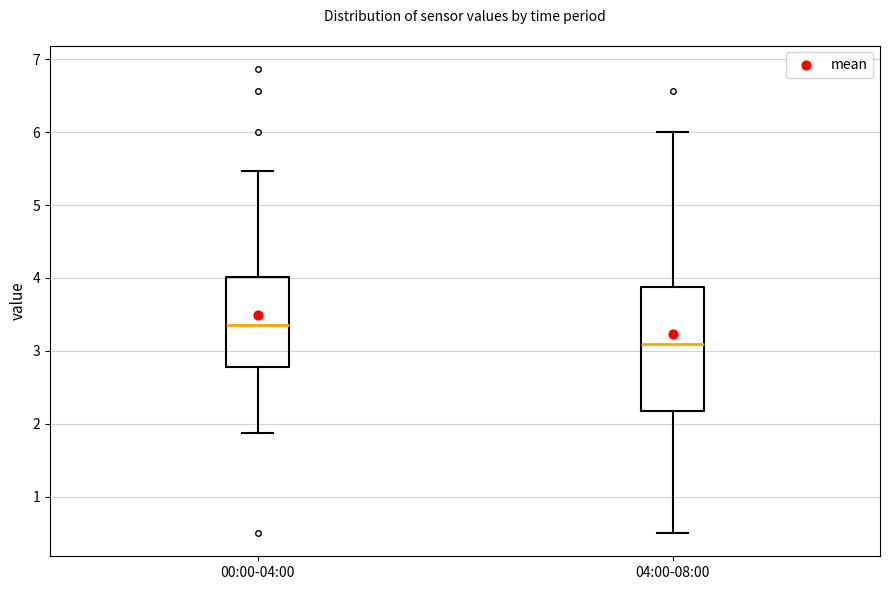

Where is the lower edge of the box for 00:00-04:00 on the y-axis? The values are not printed on the chart, so give them approximately, as read against the axis.

2.8